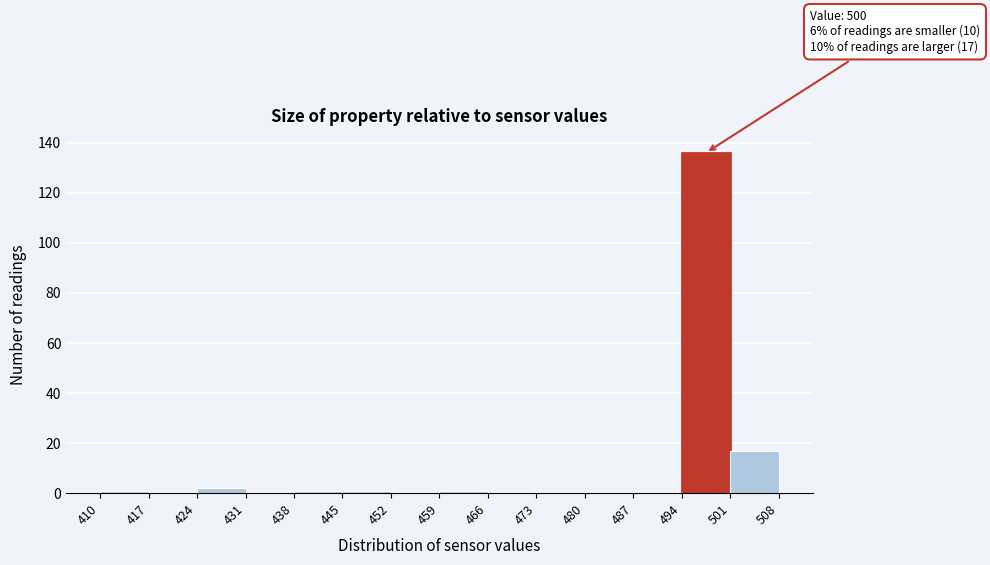

Over which range of the x-axis is the bar tallest?

494 to 501